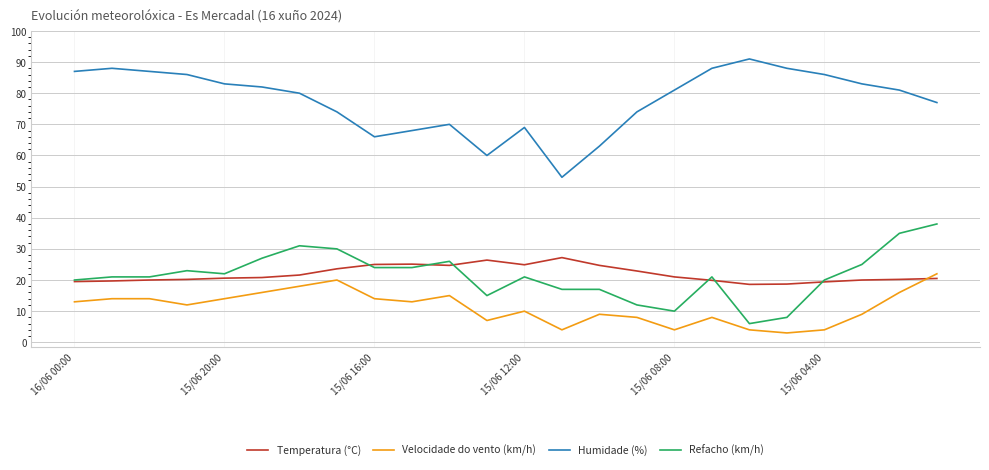

Which series has the largest total across all categories?

Humidade (%)